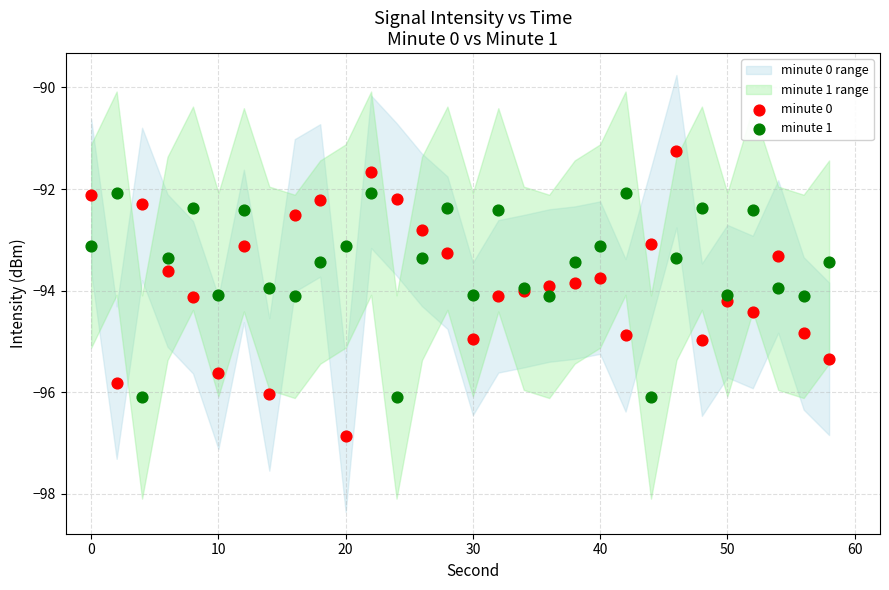

Which series reaches the maximum Y coordinate?

minute 0